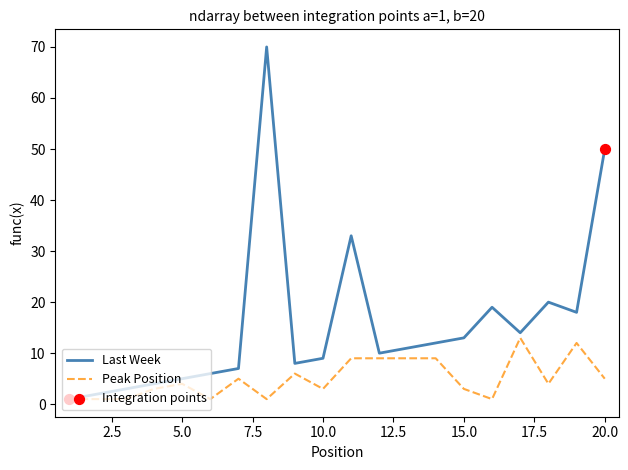

Which series has the largest total across all categories?

Last Week